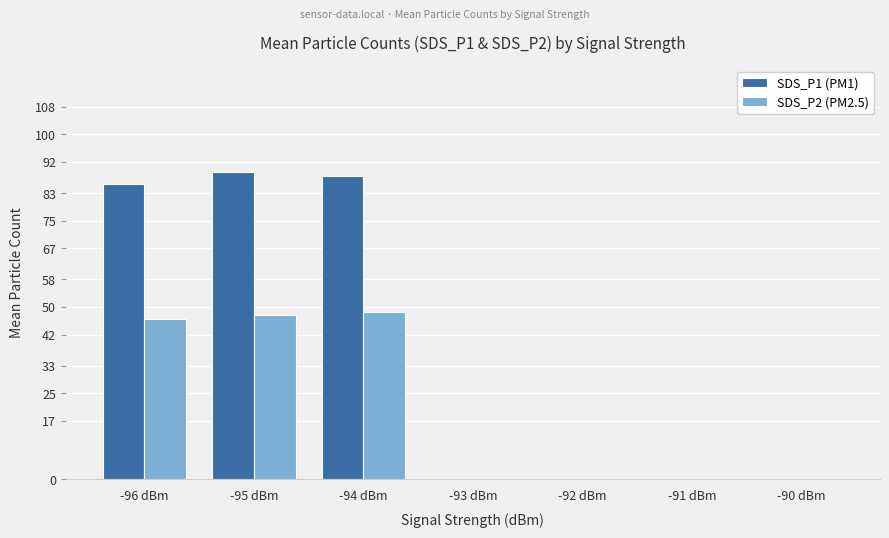

Read the SDS_P2 (PM2.5) value at -96 dBm.

46.5